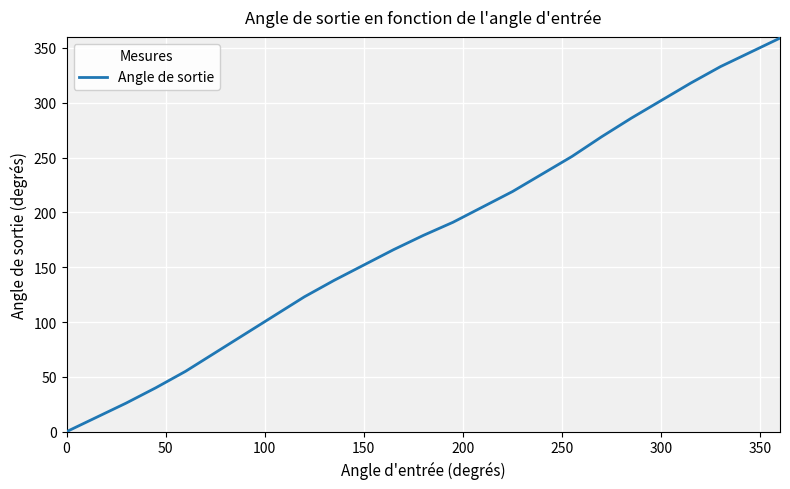

True or false: the data has more than 0 interior local peaks.

False